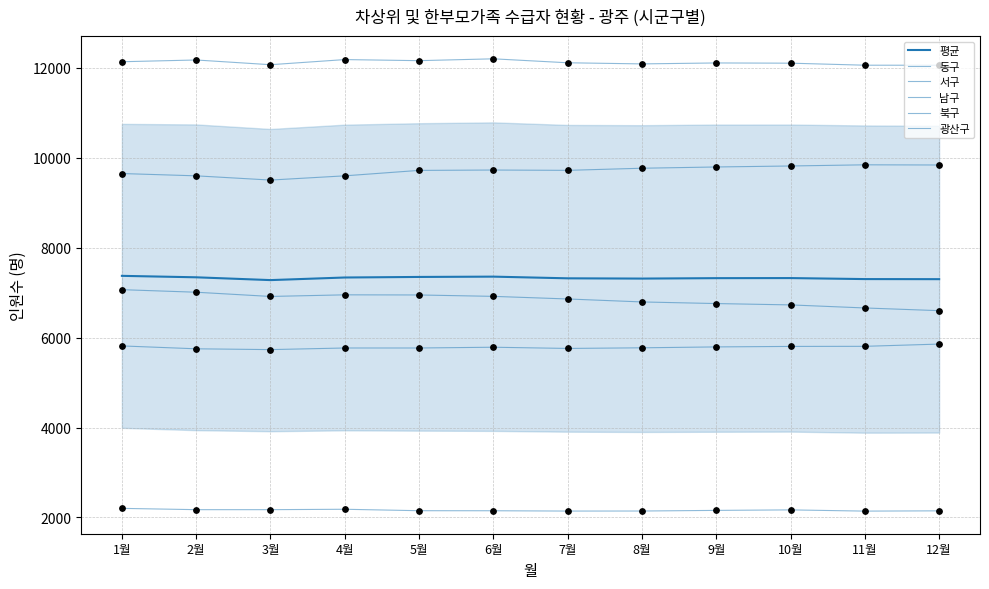

Which series has the largest Y range (max minus min)?

서구